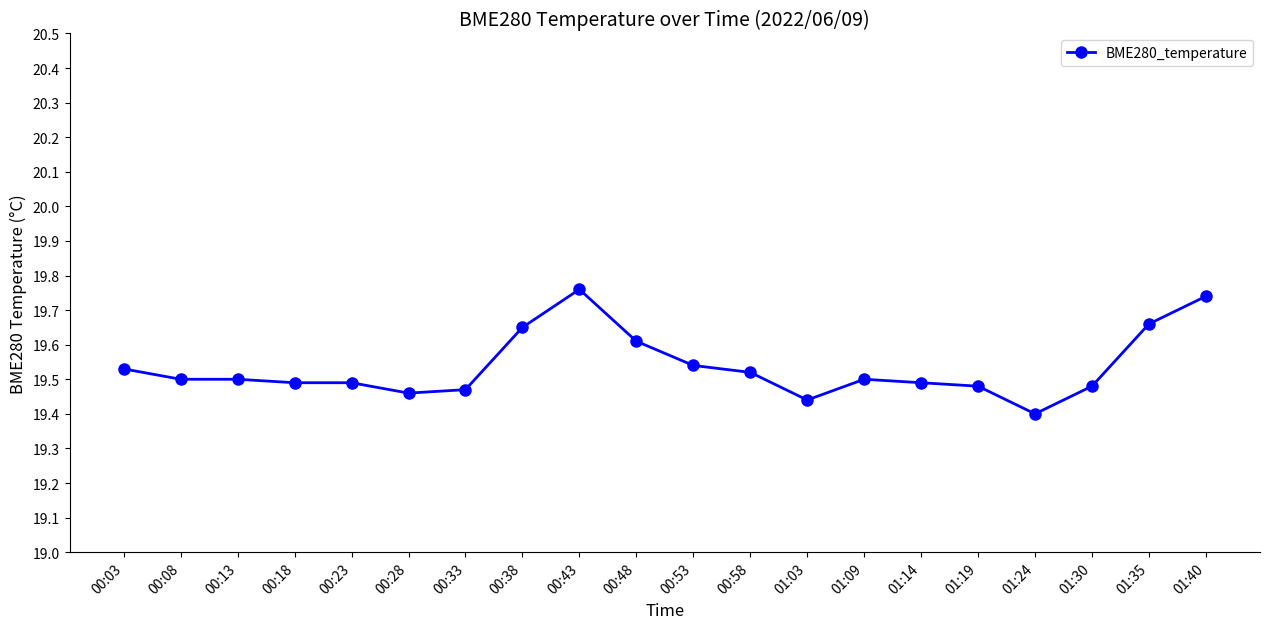

What is the difference between the values at 00:03 and 00:38?

0.1